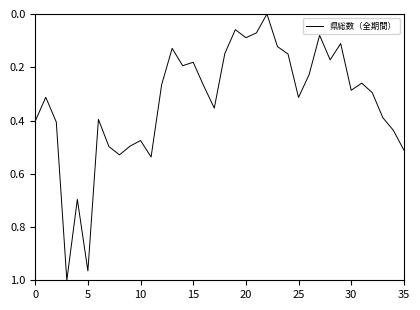

What is the average value?

0.3